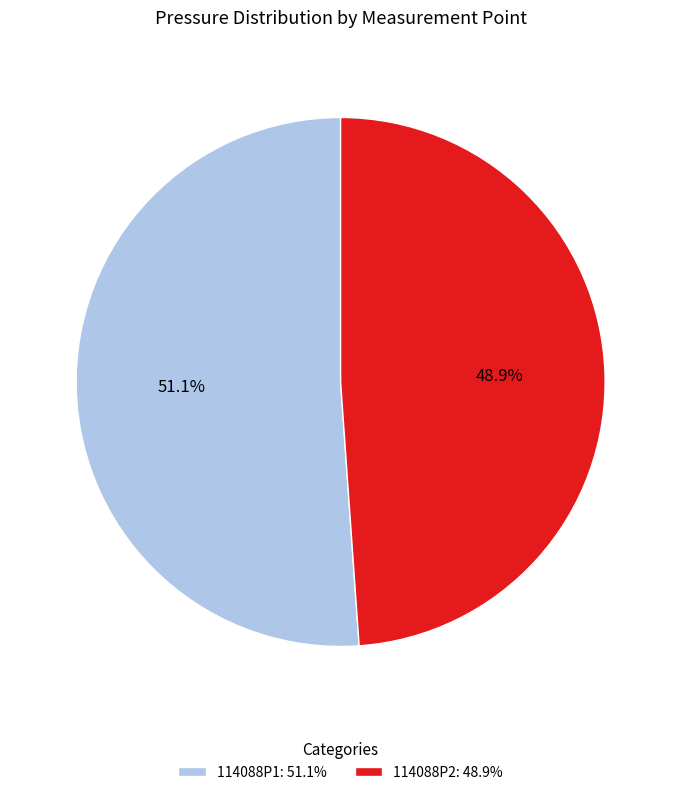

To the nearest percent, what is the difference between the largest and smallest slice percentages?

2%